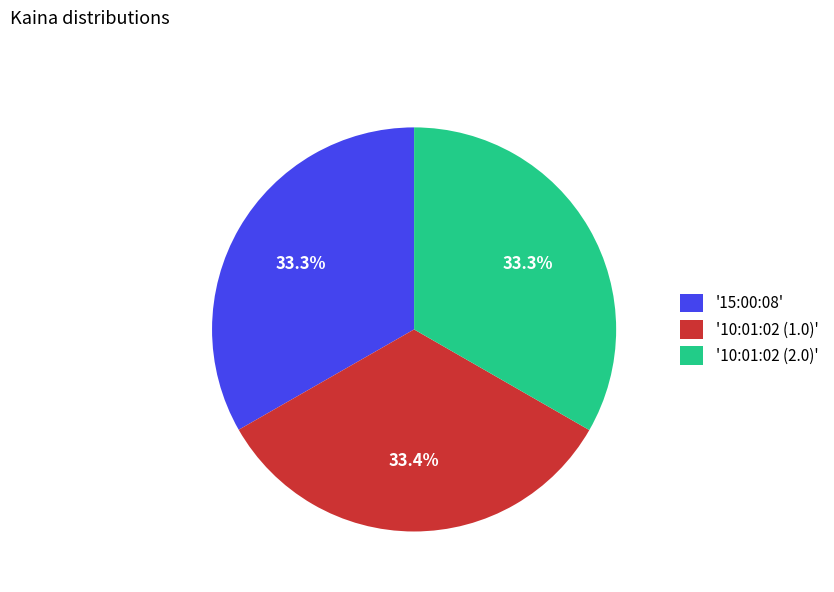

What percentage is NOT represented by '10:01:02 (1.0)'?

66.6%